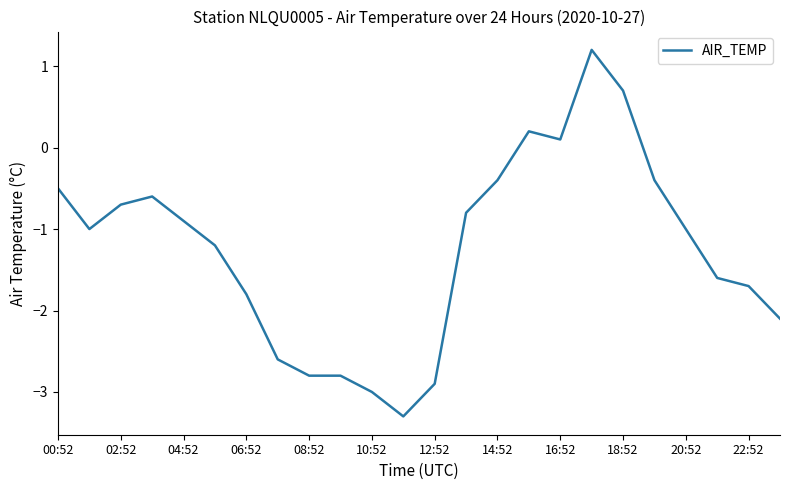

What is the smallest value displayed?

-3.3